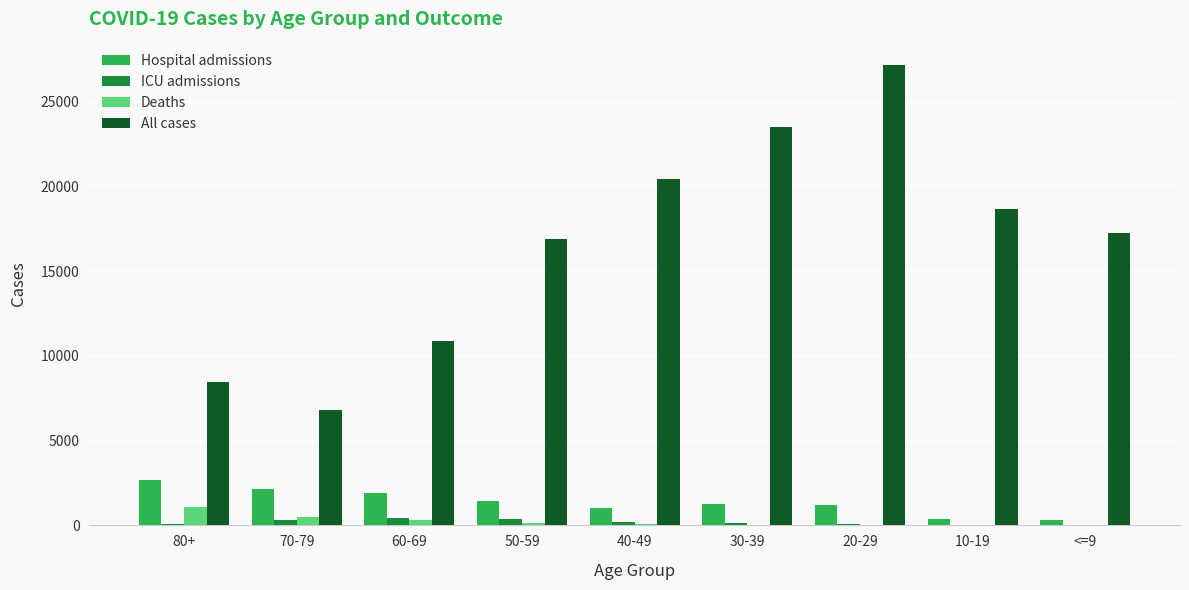

What is the greatest value displayed?

27177